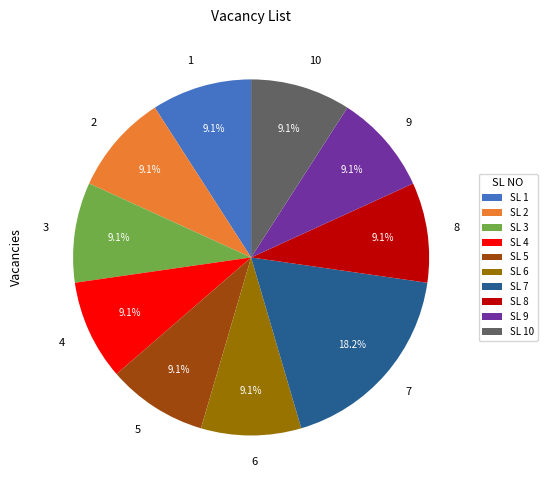

To the nearest percent, what is the average slice percentage?

10%